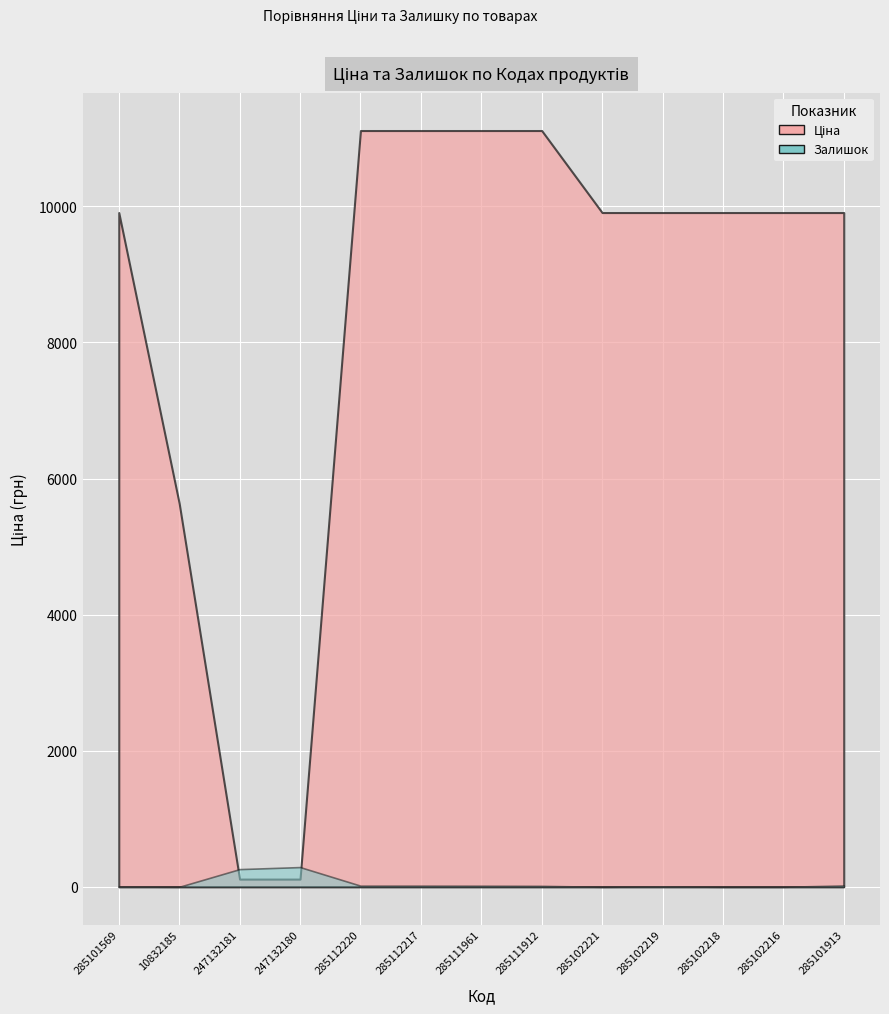

What is the sum of all Залишок values?

646.0